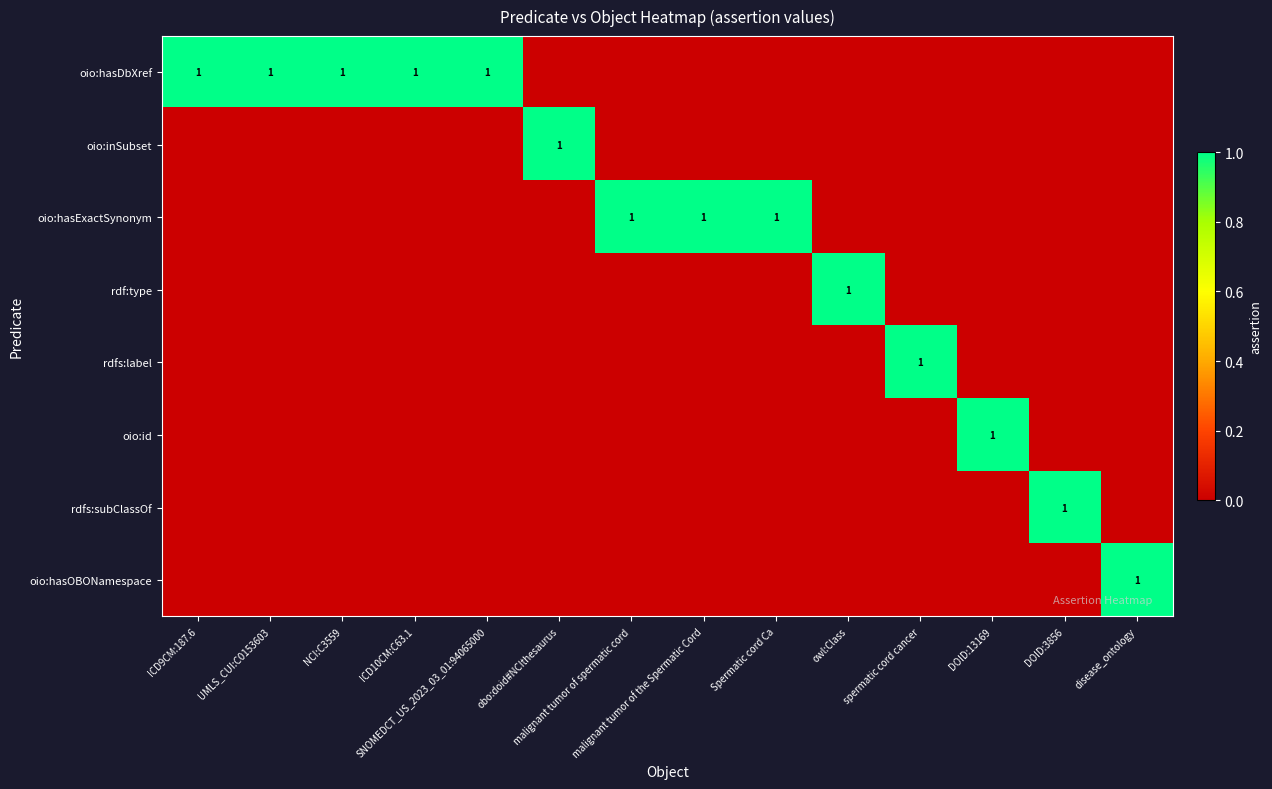

At which label does rdfs:label reach its peak?

spermatic cord cancer